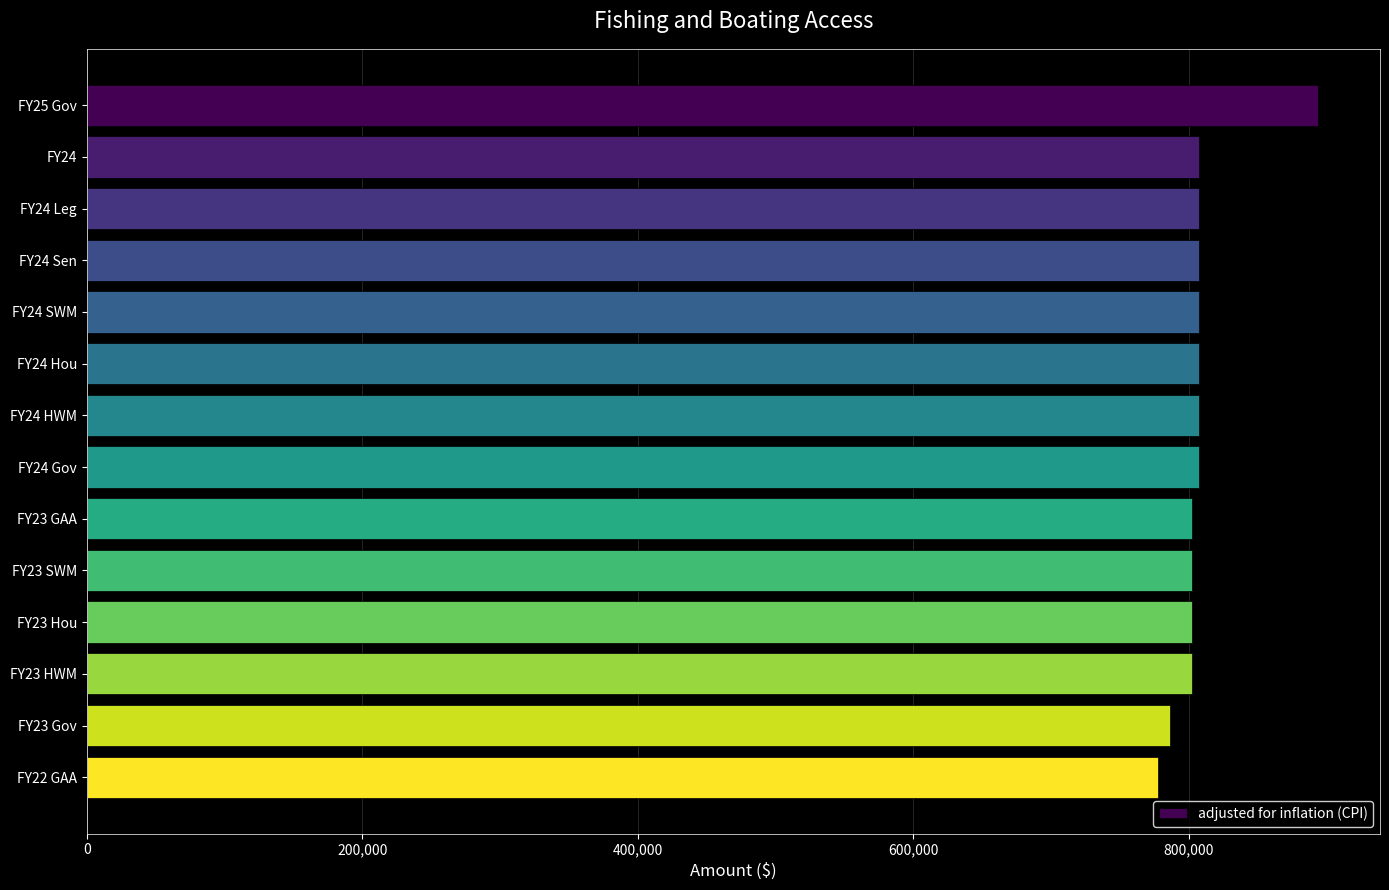

What is the sum of all values?

11316948